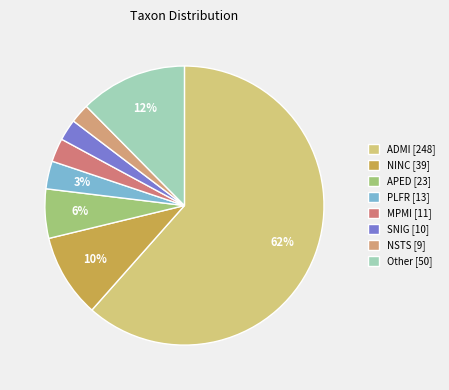

What is the change in value from APED to MPMI?

-12